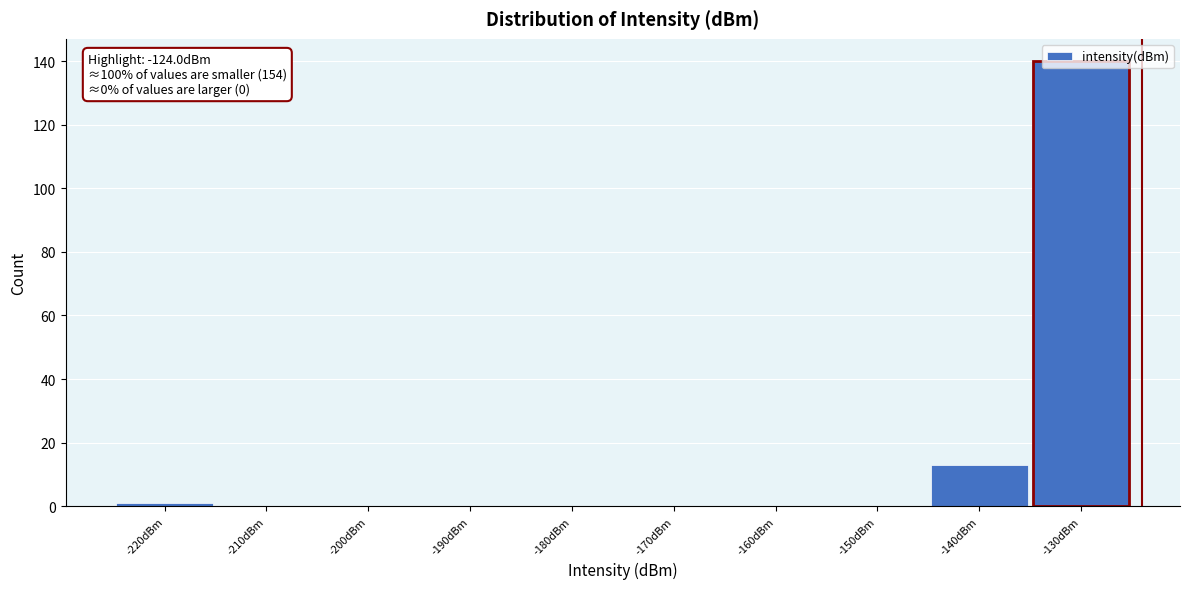

True or false: the data shows 1 at -220dBm.

True